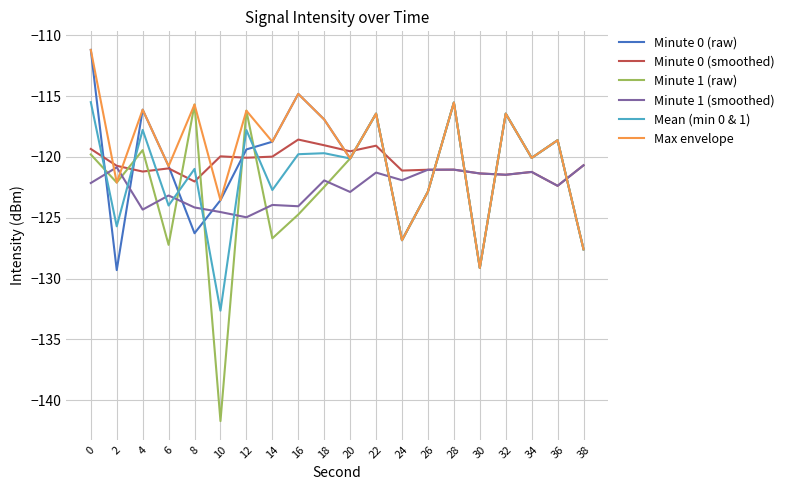

How many times do Minute 1 (smoothed) and Minute 0 (raw) cross each other?

9